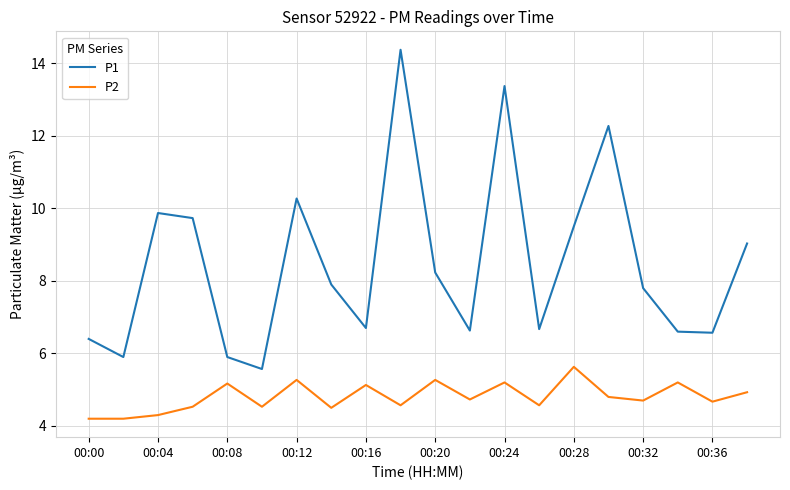

How many values in the P1 series exceed 7?

11